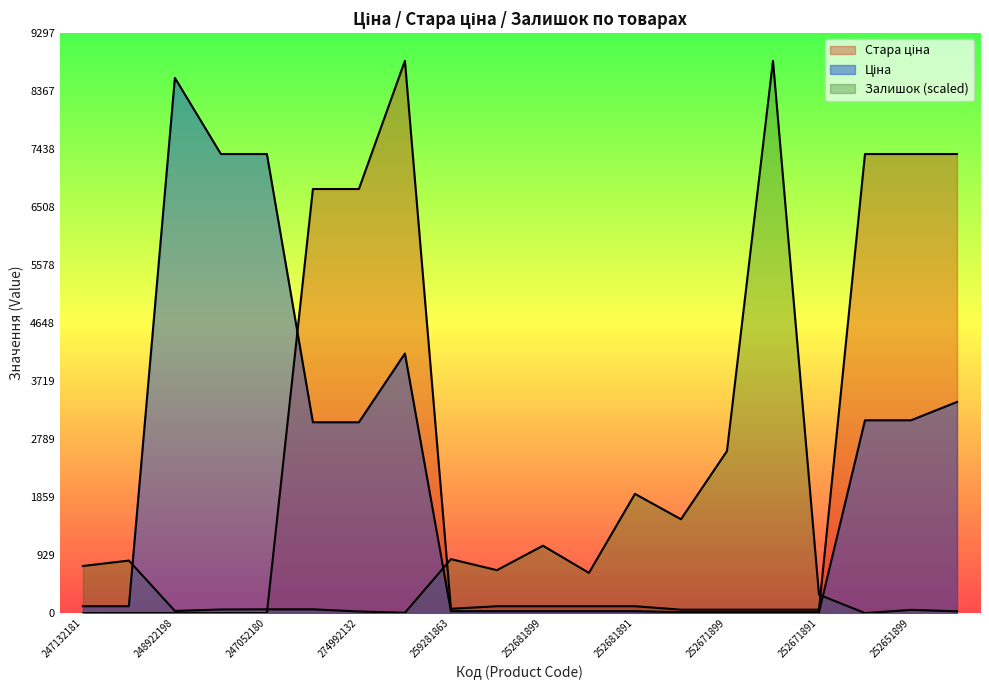

Reading left to right, transcribe all the data shown in this chart.

Ціна: 247132181=110.5	247132180=110.5	248922198=8581.1	247052181=7360.2	247052180=7360.2	274992152=3059.7	274992132=3059.7	200521163=4161.8	259281863=30.5	252681900=30.9	252681899=30.9	252681895=30.9	252681891=30.9	252671900=15.5	252671899=15.5	252671895=15.5	252671891=15.5	252651900=3091.3	252651899=3091.3	252651895=3385.7
Стара ціна: 247132181=0.0	247132180=0.0	248922198=0.0	247052181=0.0	247052180=0.0	274992152=6799.2	274992132=6799.2	200521163=8854.9	259281863=69.4	252681900=110.5	252681899=110.5	252681895=110.5	252681891=110.5	252671900=55.3	252671899=55.3	252671895=55.3	252671891=55.3	252651900=7360.2	252651899=7360.2	252651895=7360.2
Залишок: 247132181=755.3	247132180=842.5	248922198=34.9	247052181=58.1	247052180=61.0	274992152=61.0	274992132=26.1	200521163=5.8	259281863=865.7	252681900=688.5	252681899=1080.7	252681895=644.9	252681891=1911.6	252671900=1504.9	252671899=2597.2	252671895=8854.9	252671891=296.3	252651900=0.0	252651899=52.3	252651895=29.1